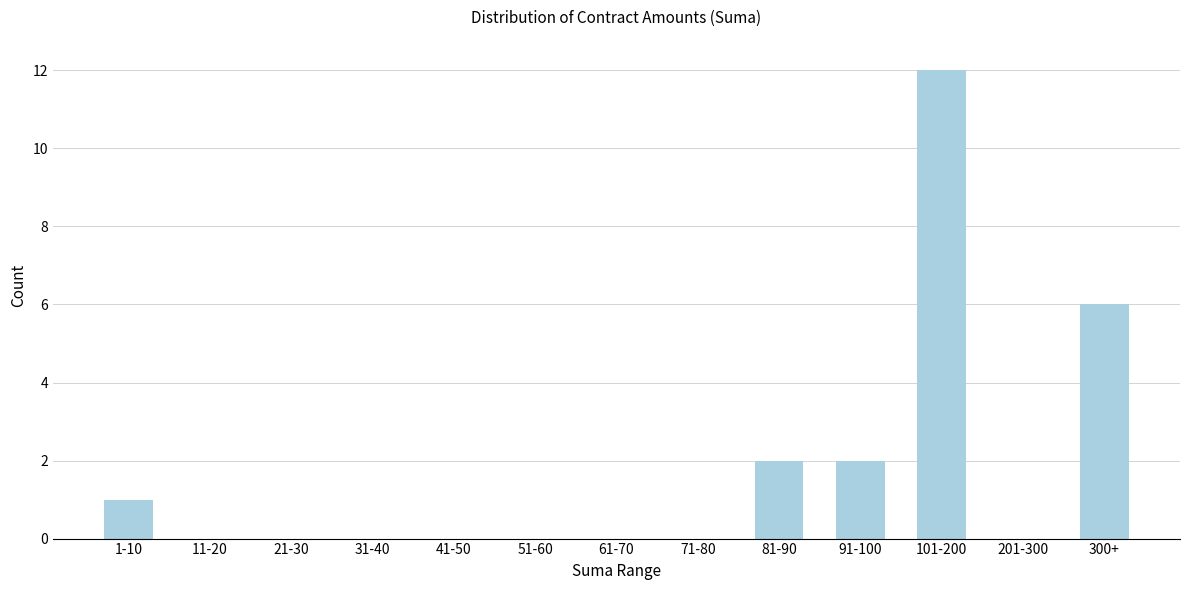

Reading left to right, extract all data points from this chart.

1-10=1	11-20=0	21-30=0	31-40=0	41-50=0	51-60=0	61-70=0	71-80=0	81-90=2	91-100=2	101-200=12	201-300=0	300+=6